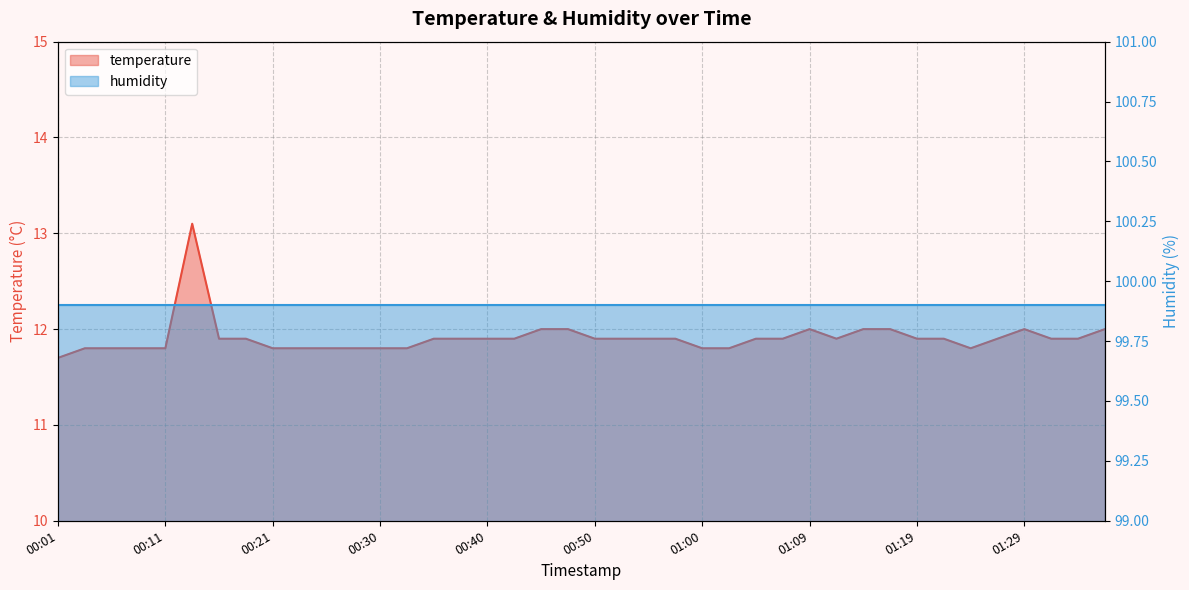

What is the smallest value displayed?

11.7